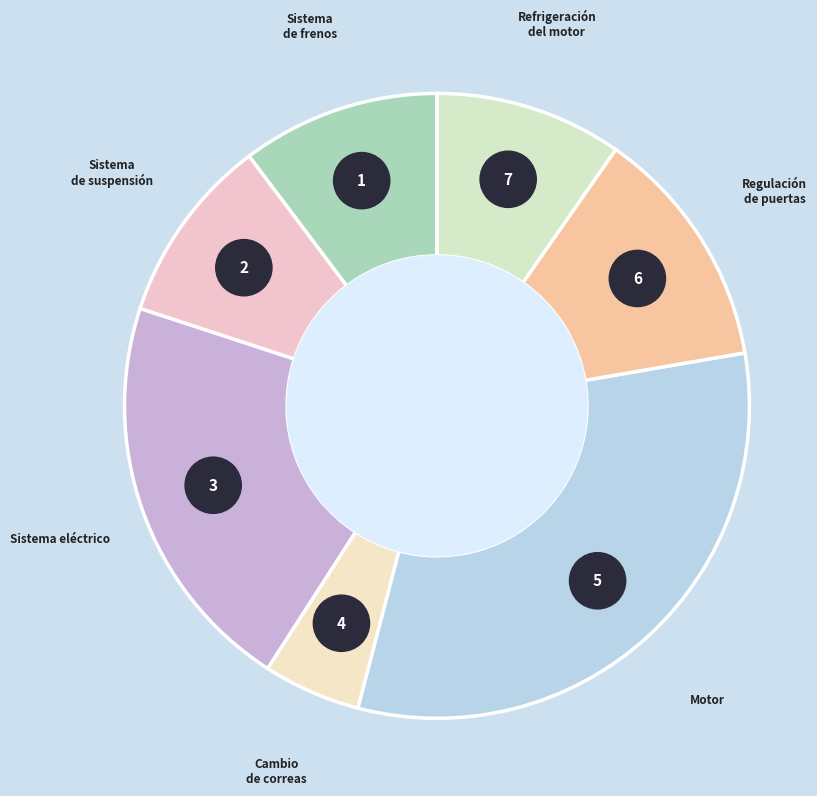

What percentage is NOT represented by Motor?

68.2%